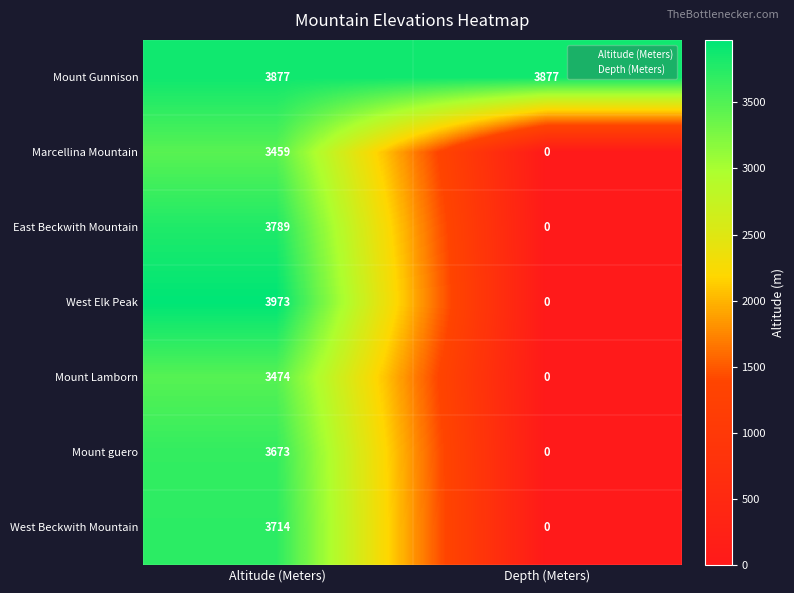

Which category has the highest value across all series?

Altitude (Meters)